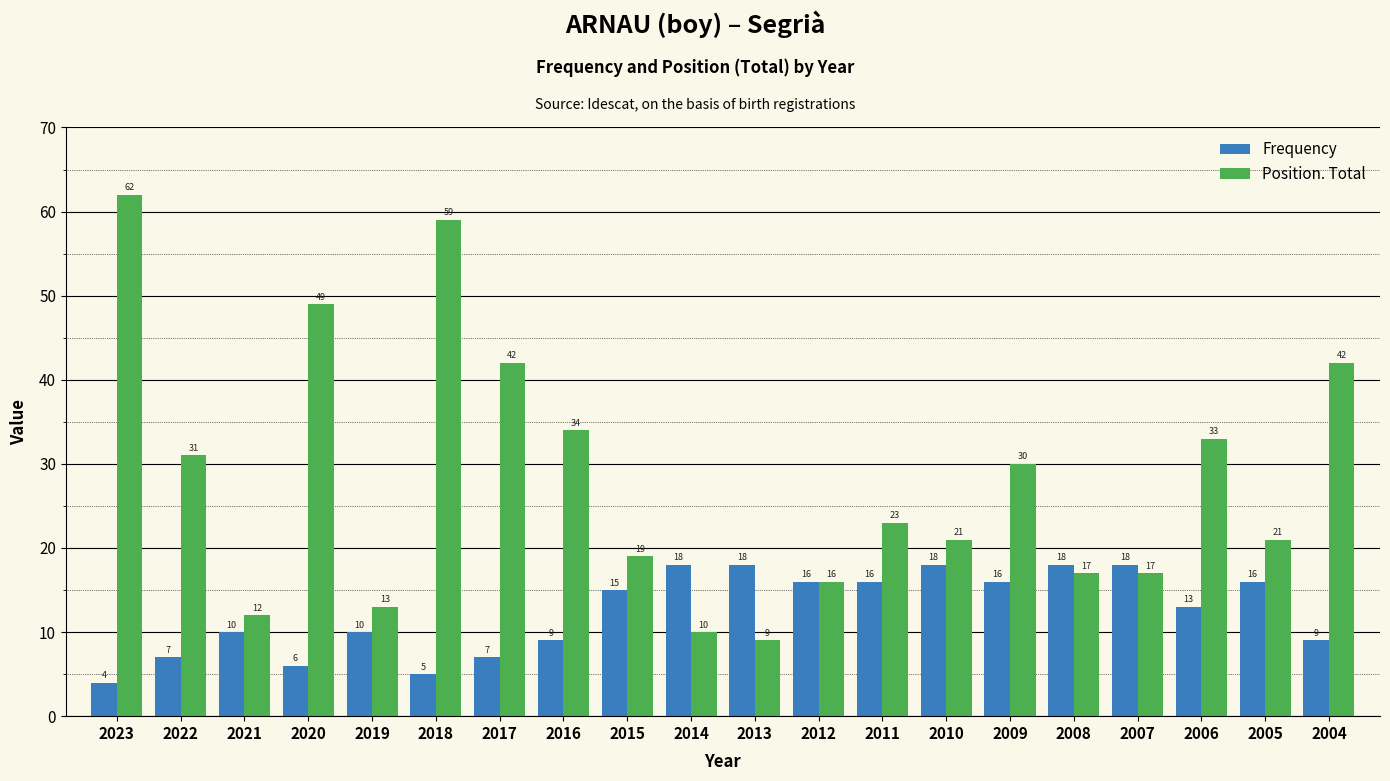

List the series in order of their overall mean, highest first.

Position. Total, Frequency